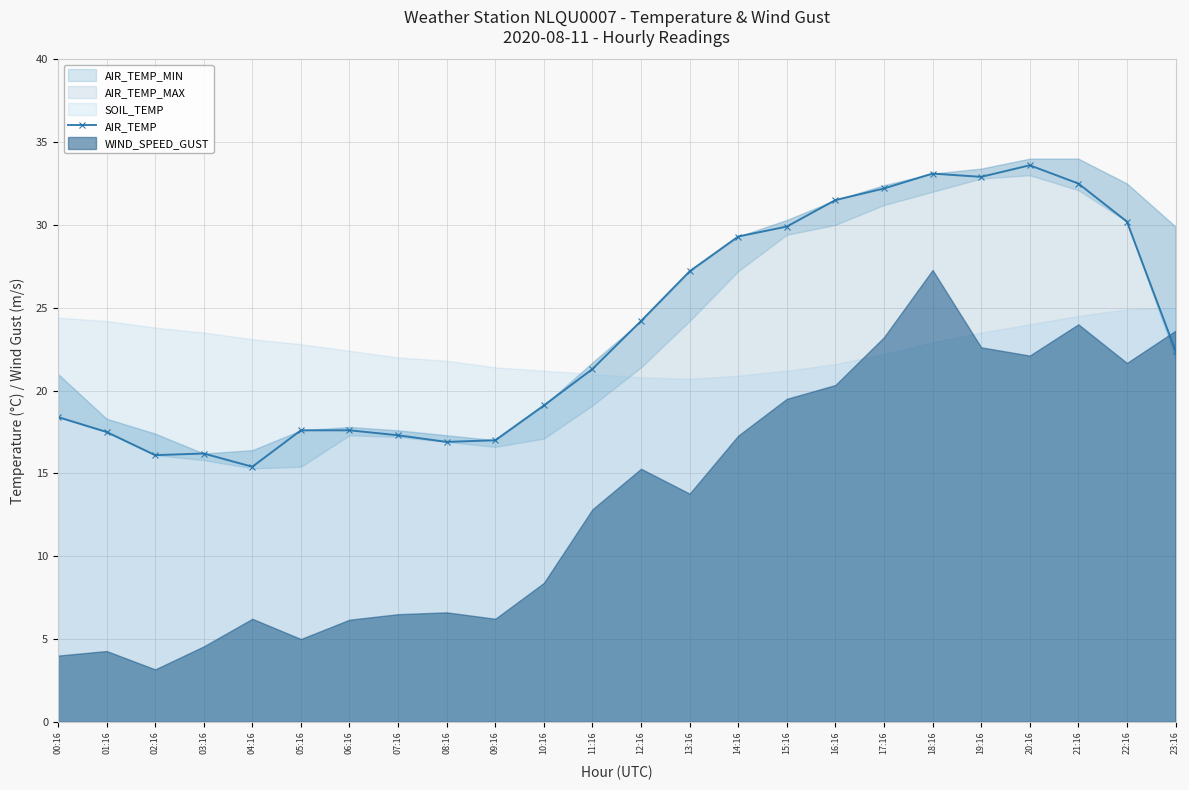

Rank the categories by value from highest to lowest.

20:16, 18:16, 19:16, 21:16, 17:16, 16:16, 22:16, 15:16, 14:16, 13:16, 12:16, 23:16, 11:16, 10:16, 00:16, 05:16, 06:16, 01:16, 07:16, 09:16, 08:16, 03:16, 02:16, 04:16